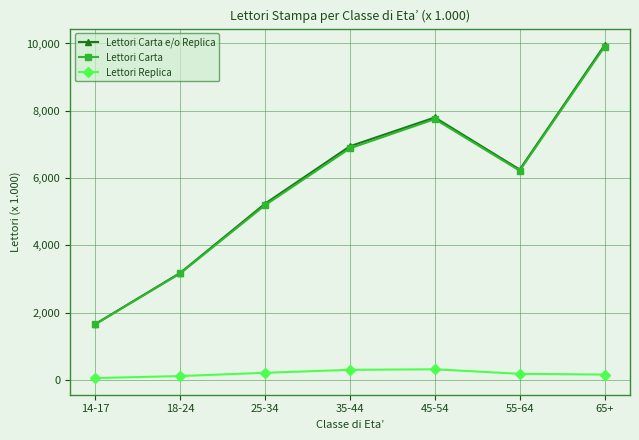

True or false: Lettori Carta e/o Replica has more than 0 points higher than both neighbors.

True